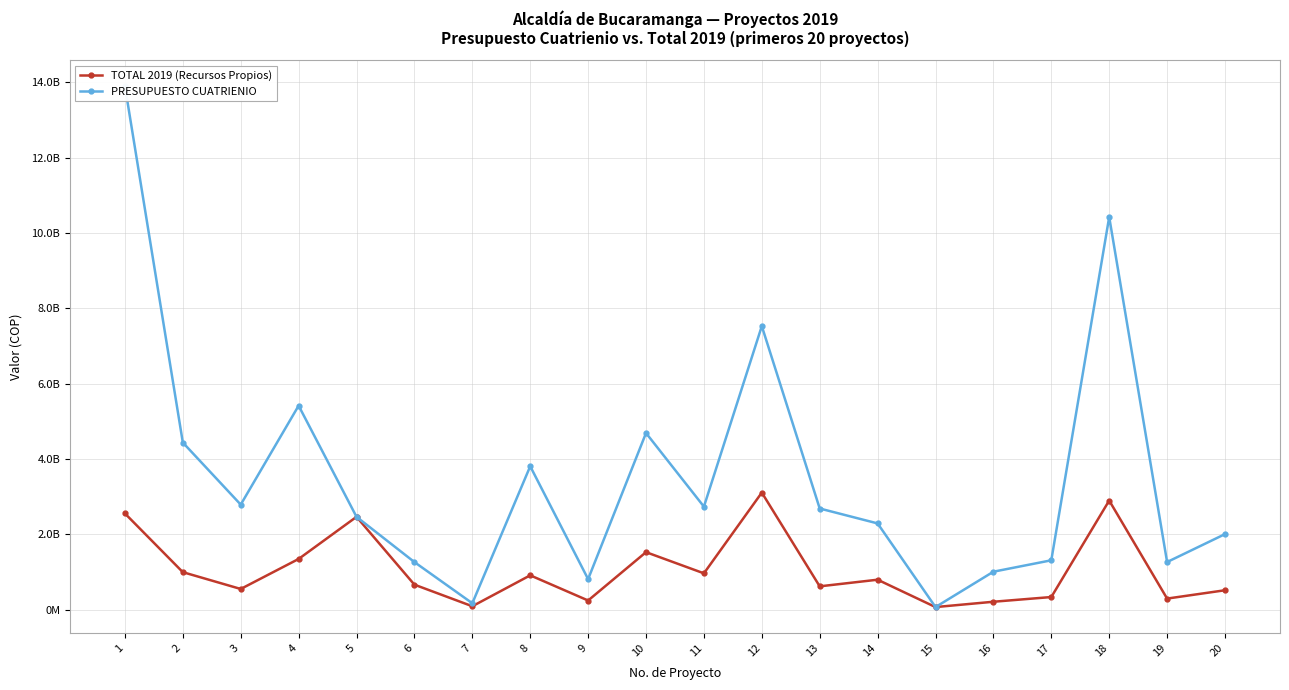

List the labels in order of TOTAL 2019 (Recursos Propios) value, smallest first.

15, 7, 16, 9, 19, 17, 20, 3, 13, 6, 14, 8, 11, 2, 4, 10, 5, 1, 18, 12